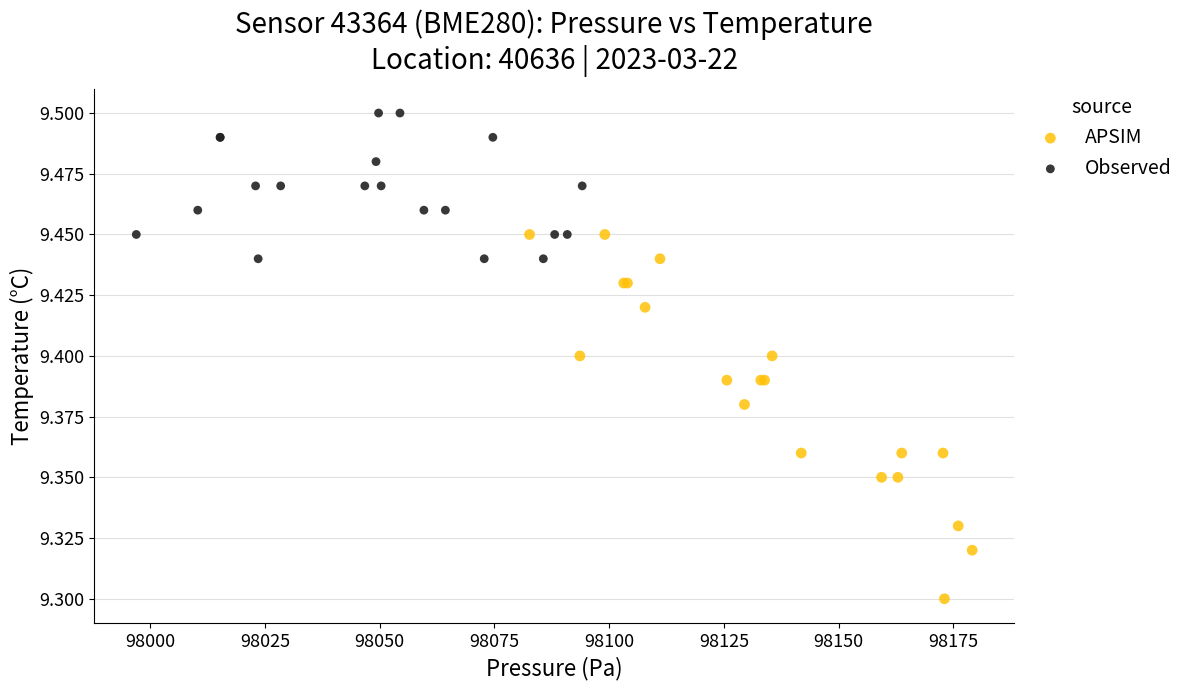

What are all the series names shown in the legend?

APSIM, Observed